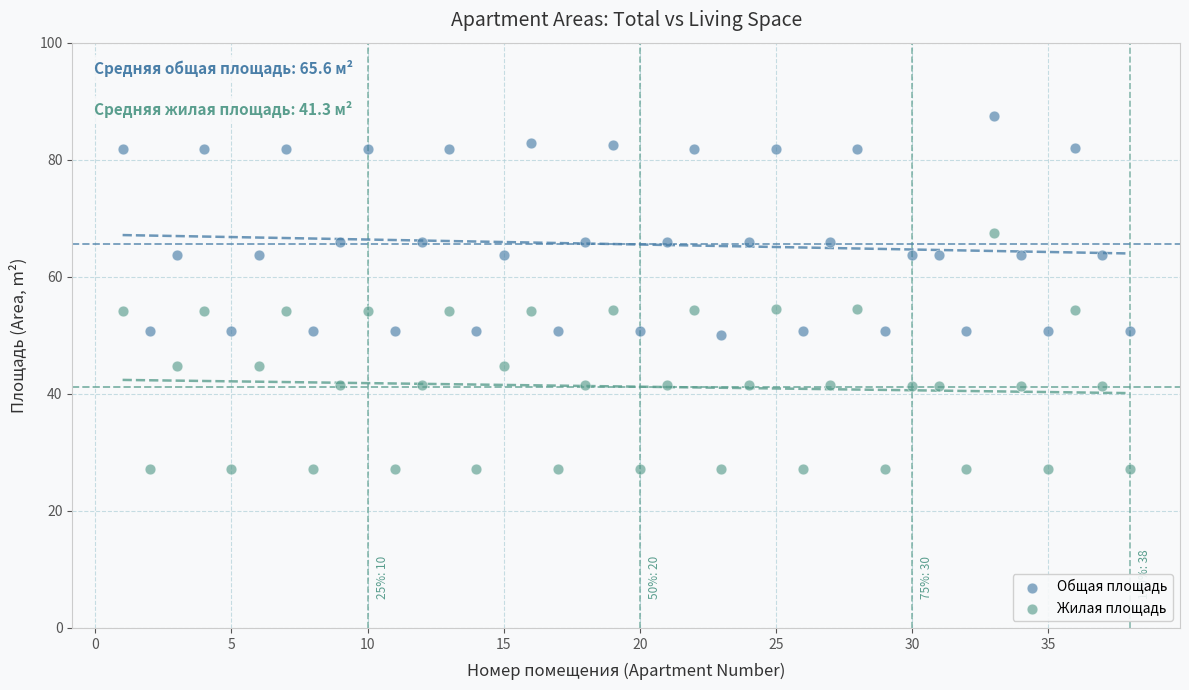

Which series contains the lowest Y value?

Жилая площадь